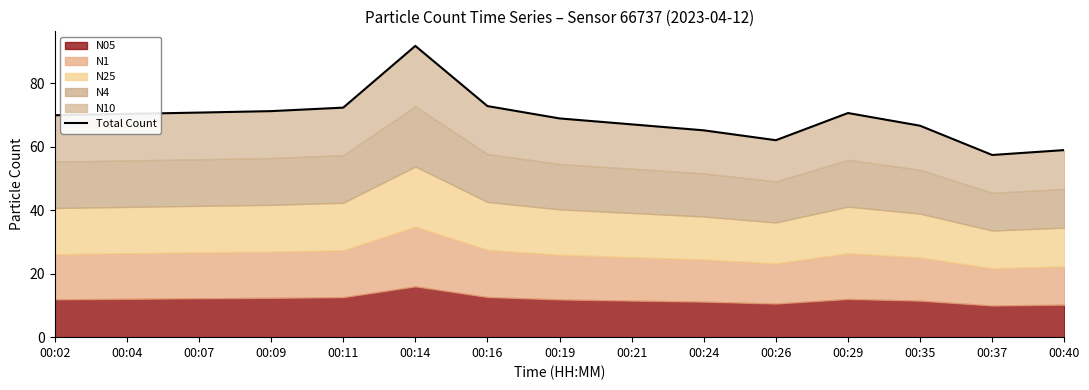

What is the minimum value shown in the chart?

57.4